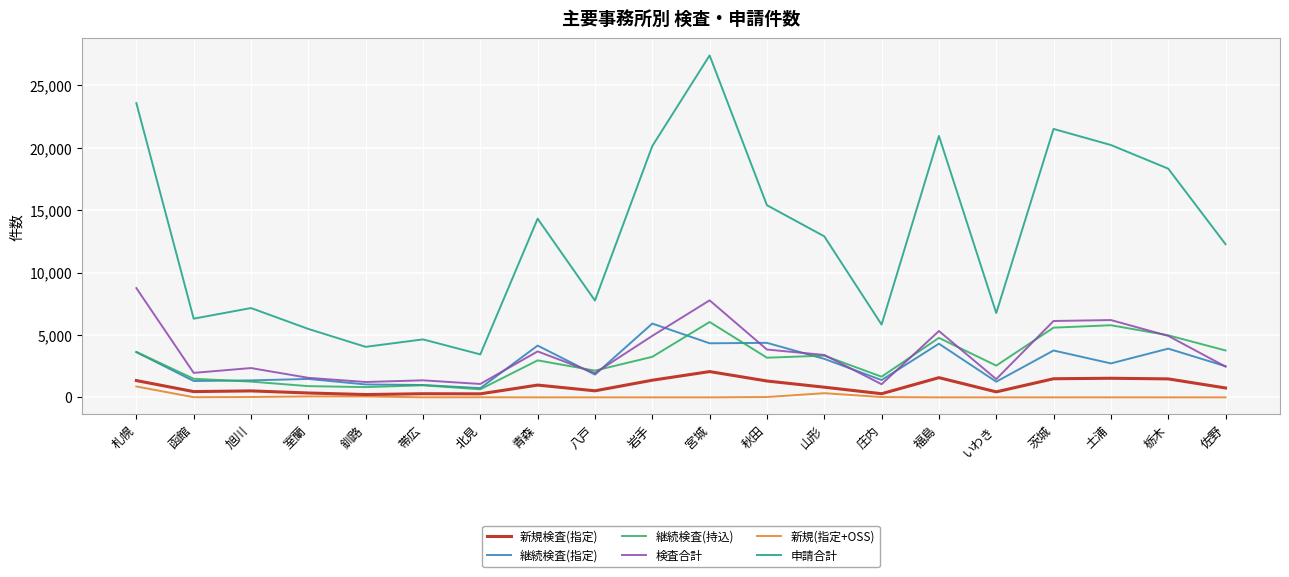

Which series has the widest spread of values?

申請合計